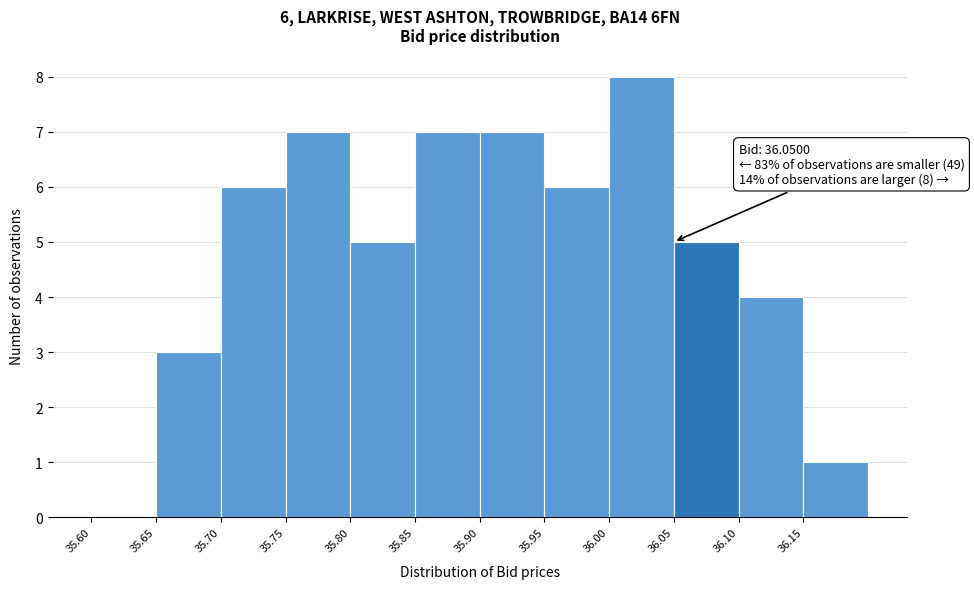

Which range on the x-axis has the tallest bar?

36.00 to 36.05